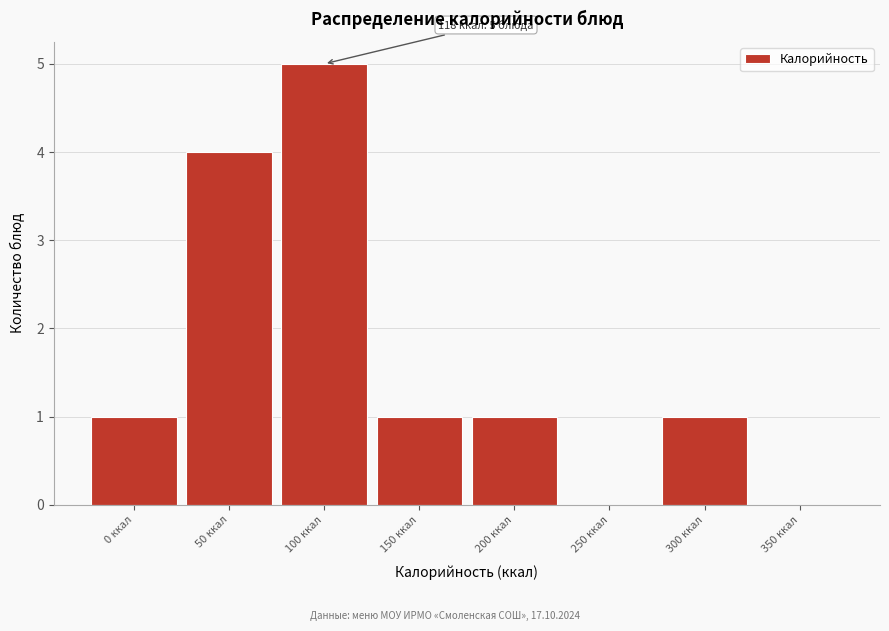

Reading left to right, list all the values displayed in this chart.

0 ккал=1	50 ккал=4	100 ккал=5	150 ккал=1	200 ккал=1	250 ккал=0	300 ккал=1	350 ккал=0